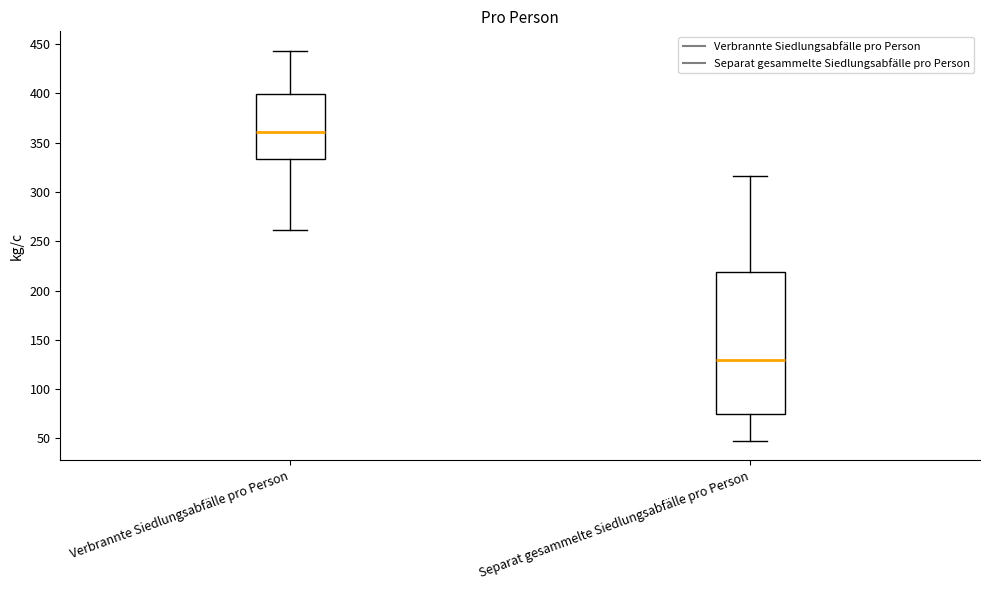

Reading left to right, transcribe this box plot: for each box, give where its median line is, the range the box spans, and where its two whiskers end, as read against the y-axis. The values are not printed on the chart, so give them approximately, as read against the axis.

Verbrannte Siedlungsabfälle pro Person: median 360, box 335 to 400, whiskers 260 to 445
Separat gesammelte Siedlungsabfälle pro Person: median 130, box 75 to 220, whiskers 50 to 315